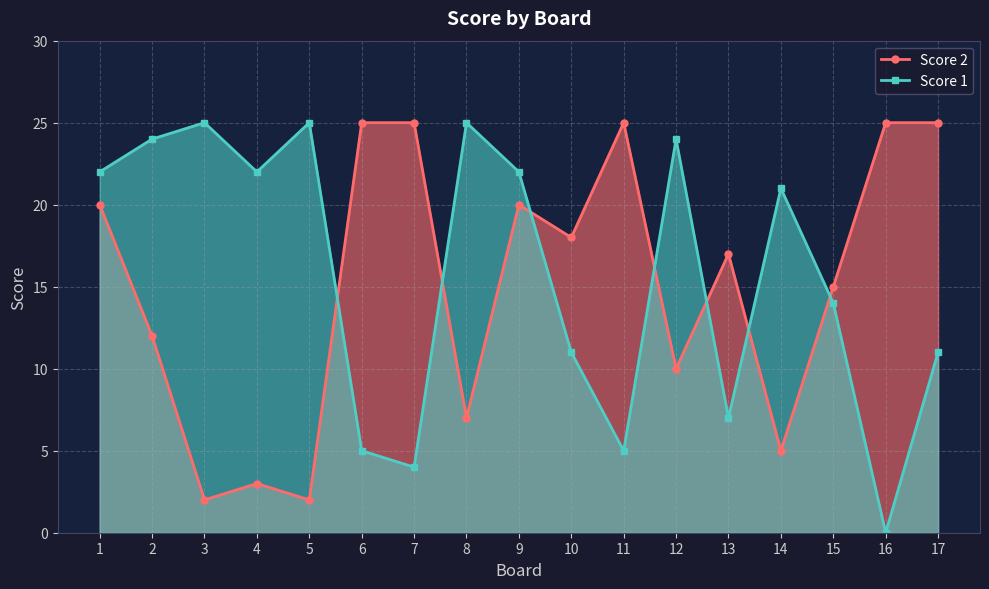

What is the average value of the Score 1 series?

16